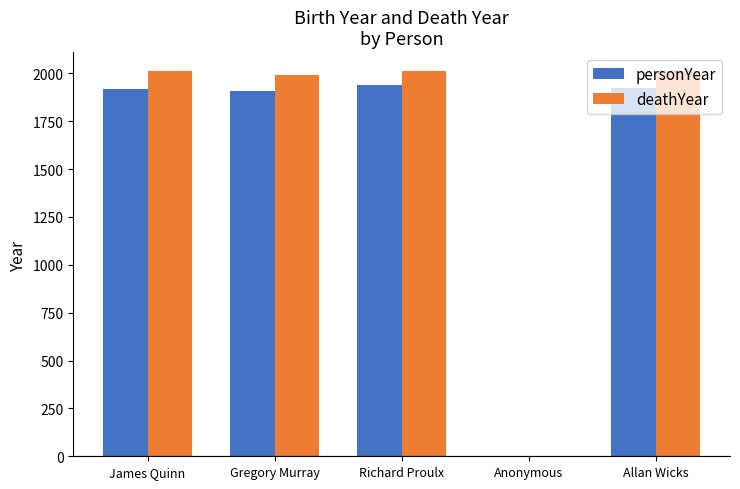

What is the total value across all series at Richard Proulx?

3947